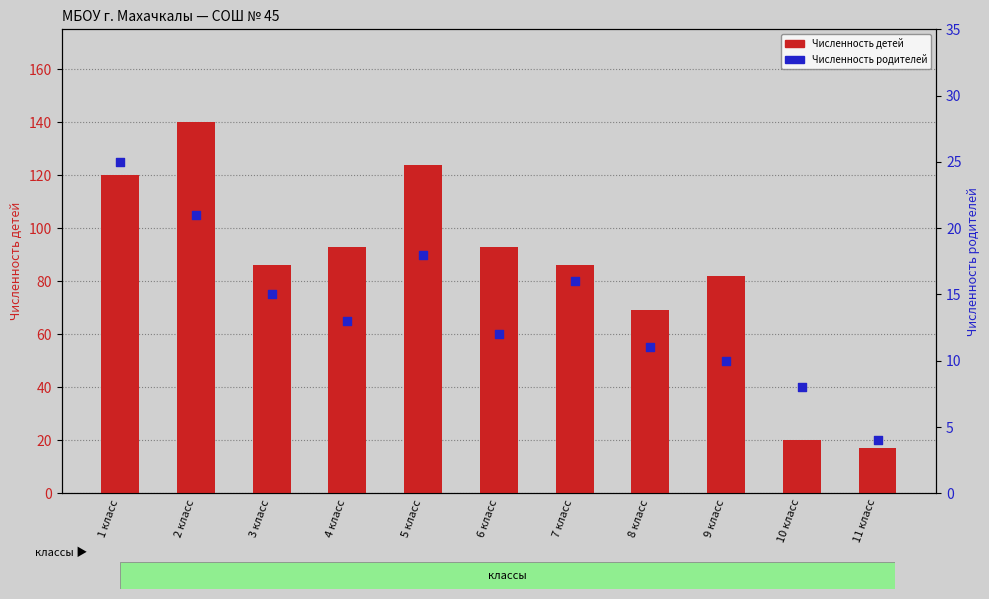

Which series has the widest spread of Y values?

Численность детей